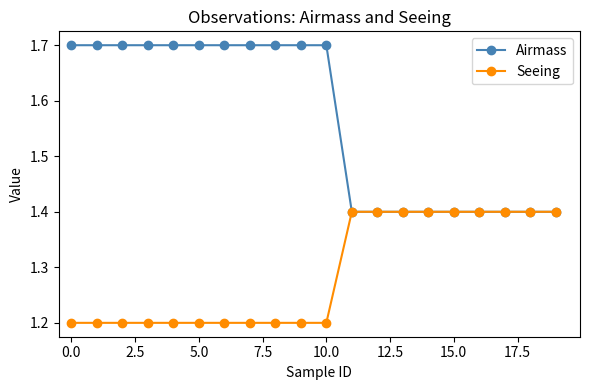

What are all the series names shown in the legend?

Airmass, Seeing